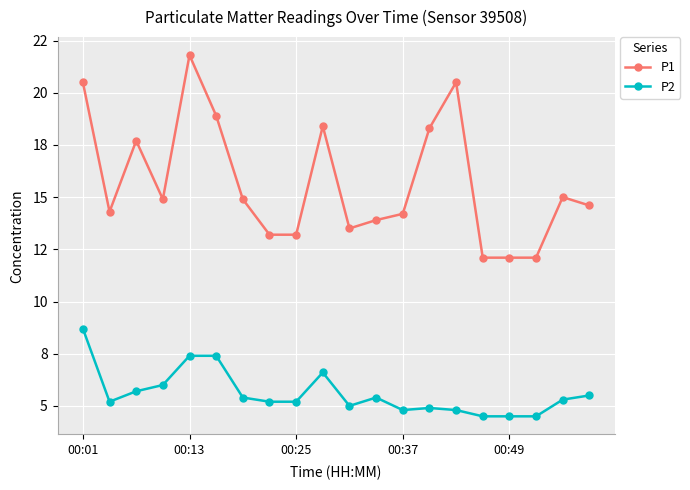

Is this an area chart (filled region under the line)?

No